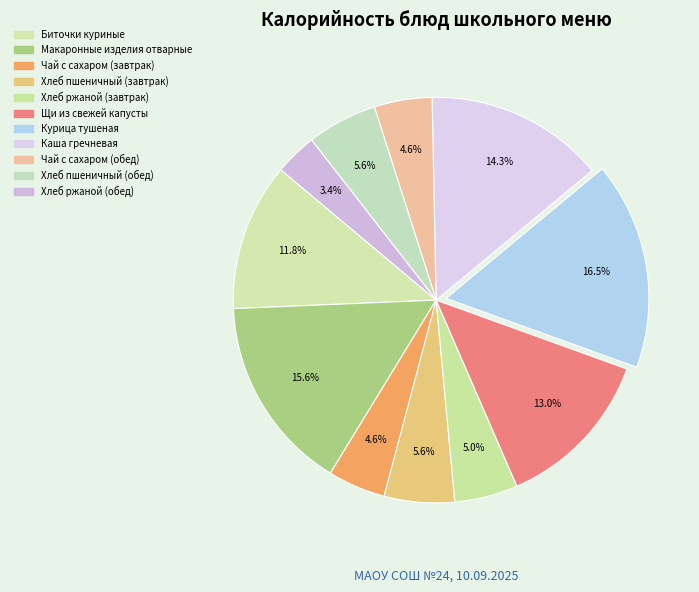

To the nearest percent, what percentage of the pie is Биточки куриные?

12%